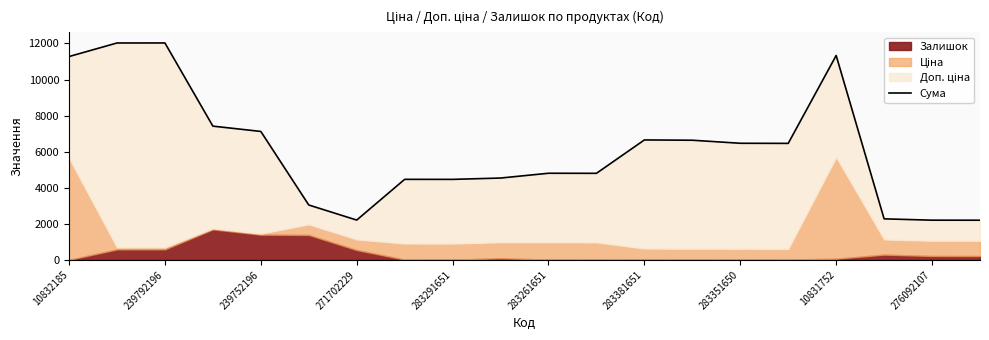

The chart shows a value of 1637.2 at 283351650. True or false?

False